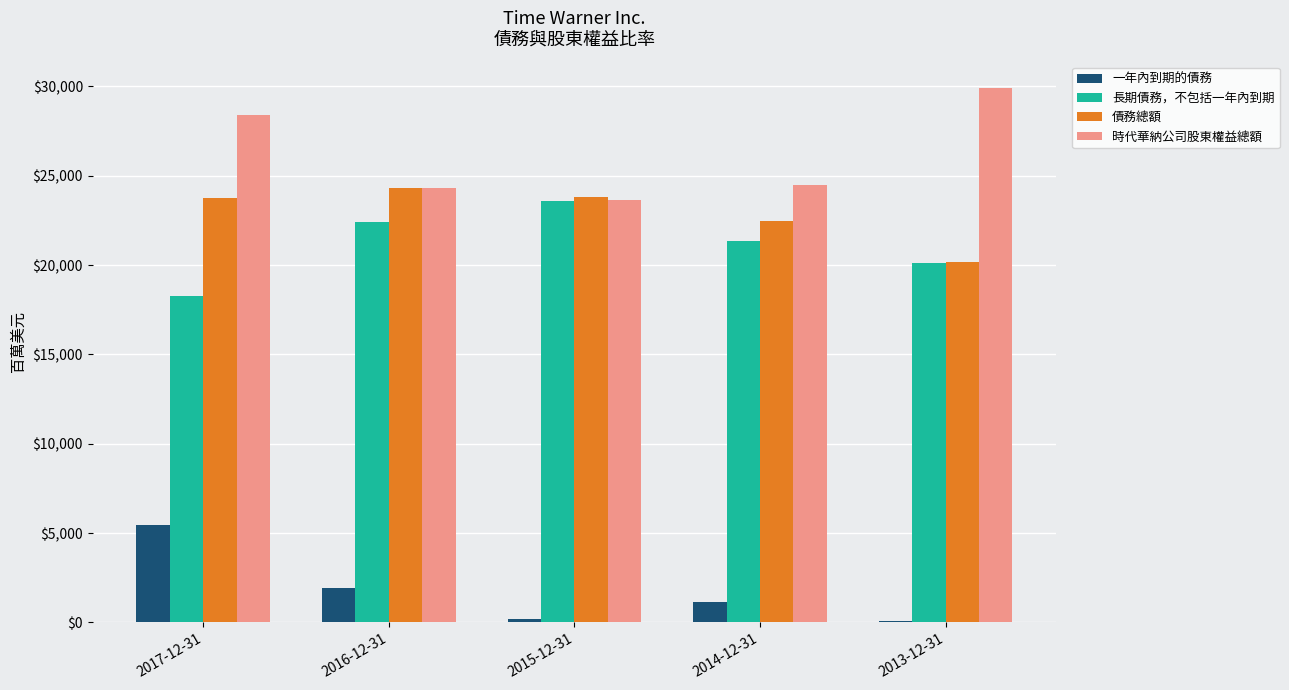

What is the sum of all 債務總額 values?

114534